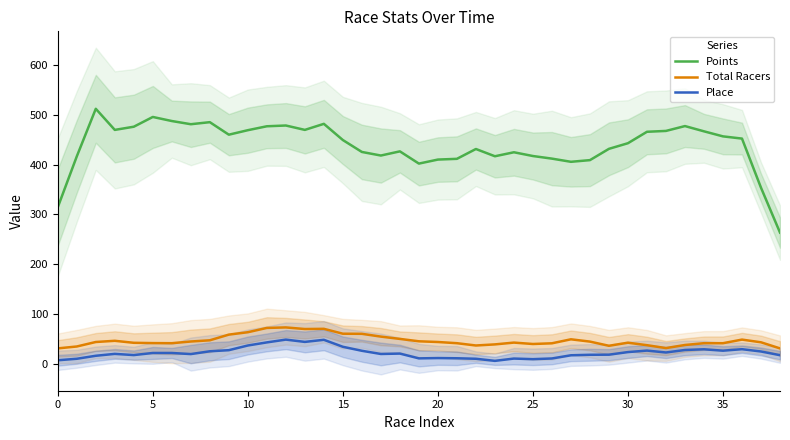

What is the smallest value displayed?

6.6